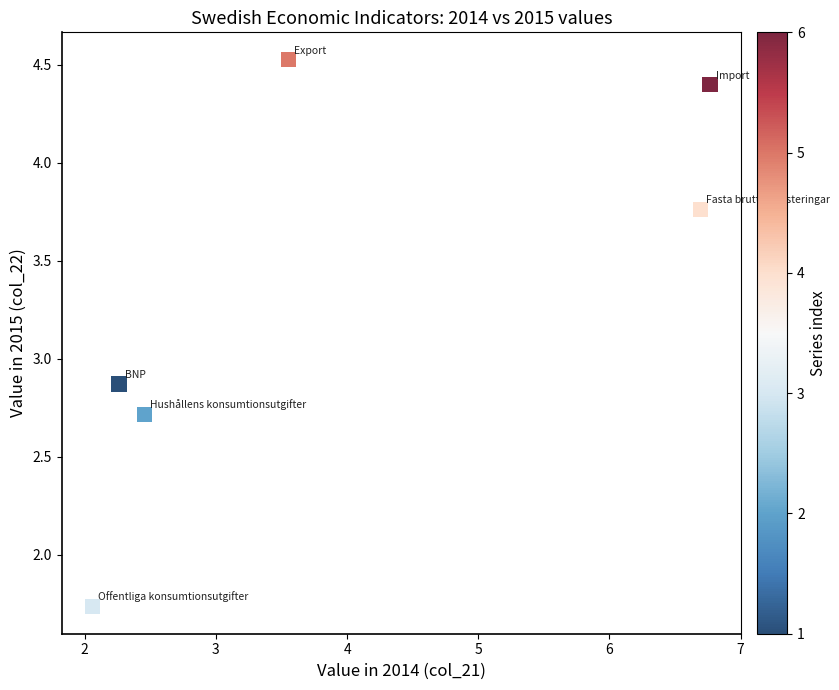

What is the average X value?

4.0